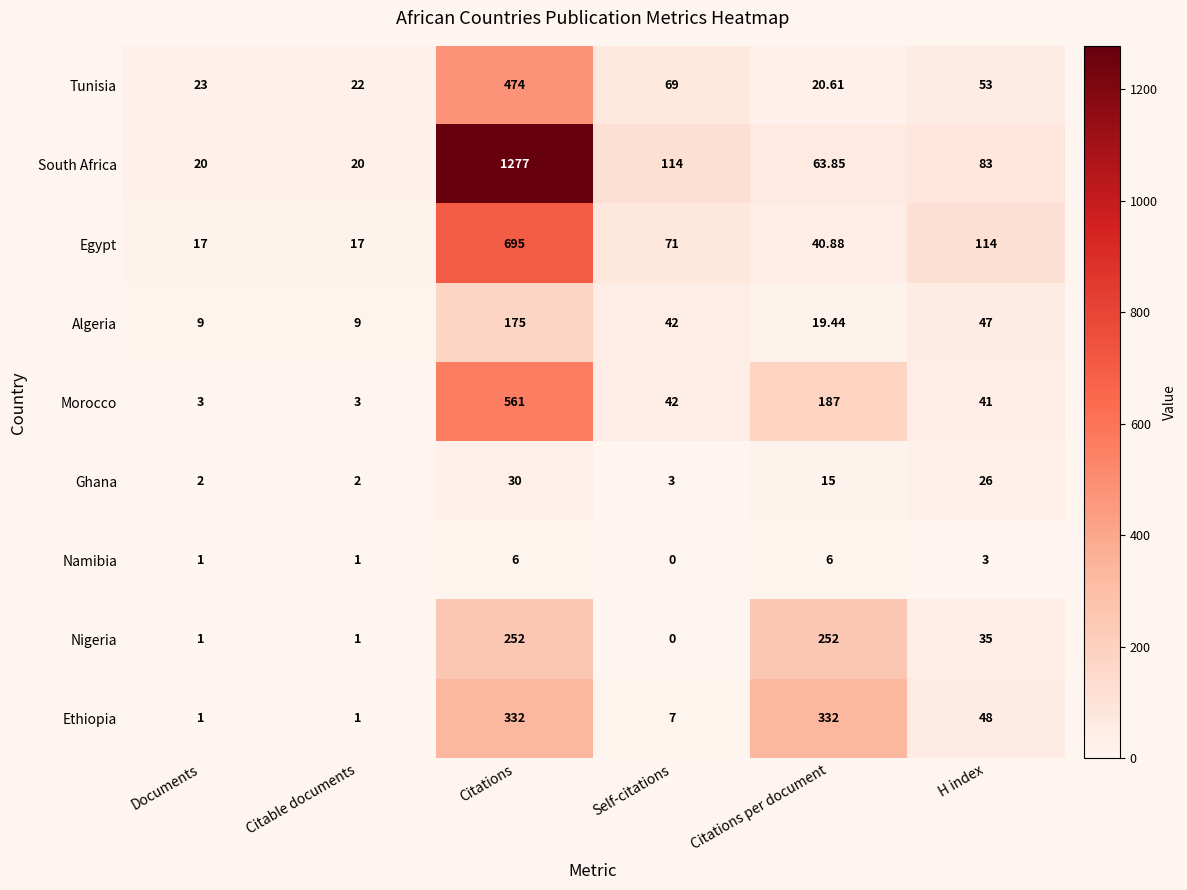

At which label is South Africa closest to 648?

Self-citations